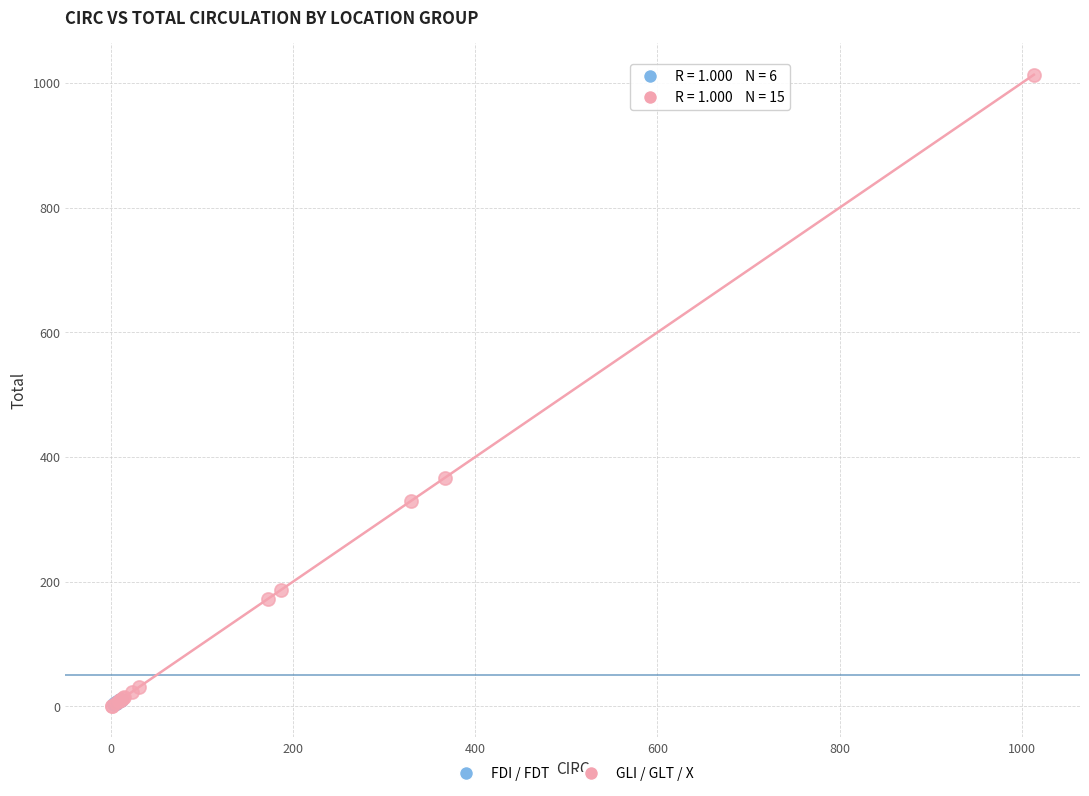

What are all the series names shown in the legend?

FDI / FDT, GLI / GLT / X